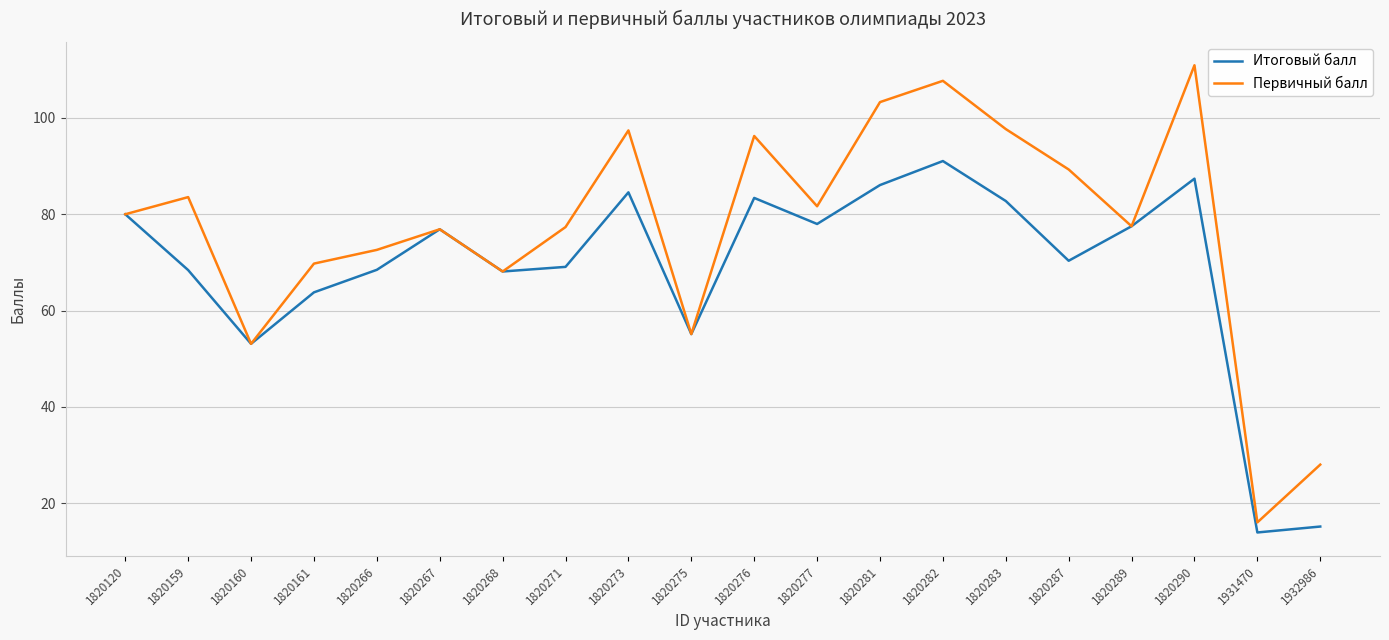

What is the approximate value of Итоговый балл at 1820276?

83.4